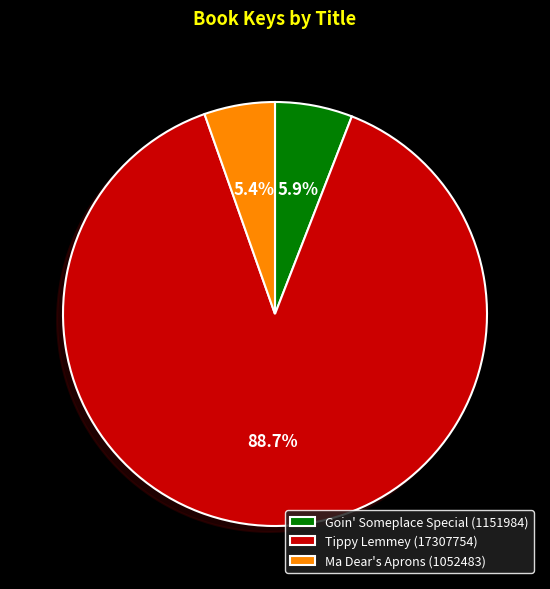

How many slices are in this pie chart?

3